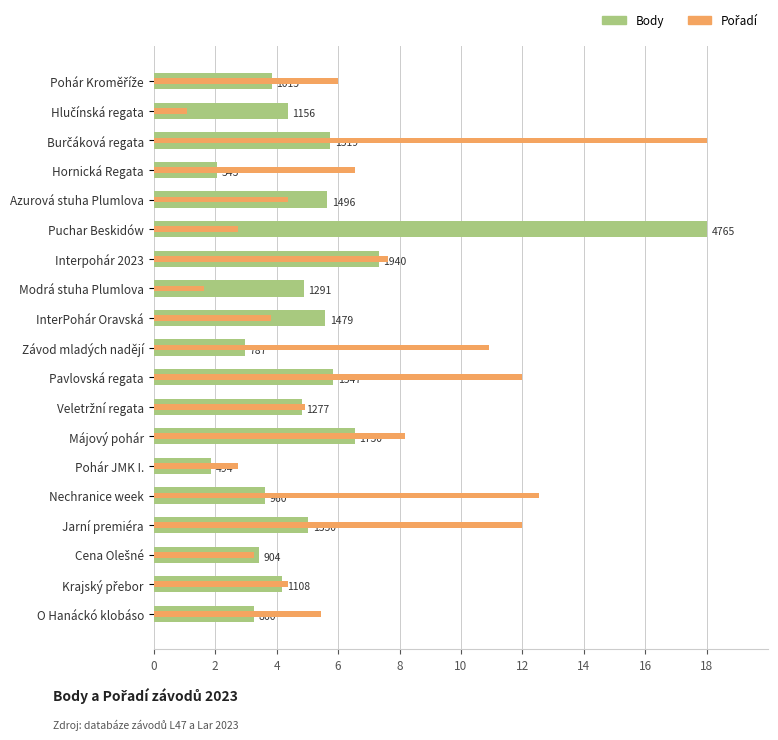

Is it true that Pořadí equals 8.0 at Veletržní regata?

False